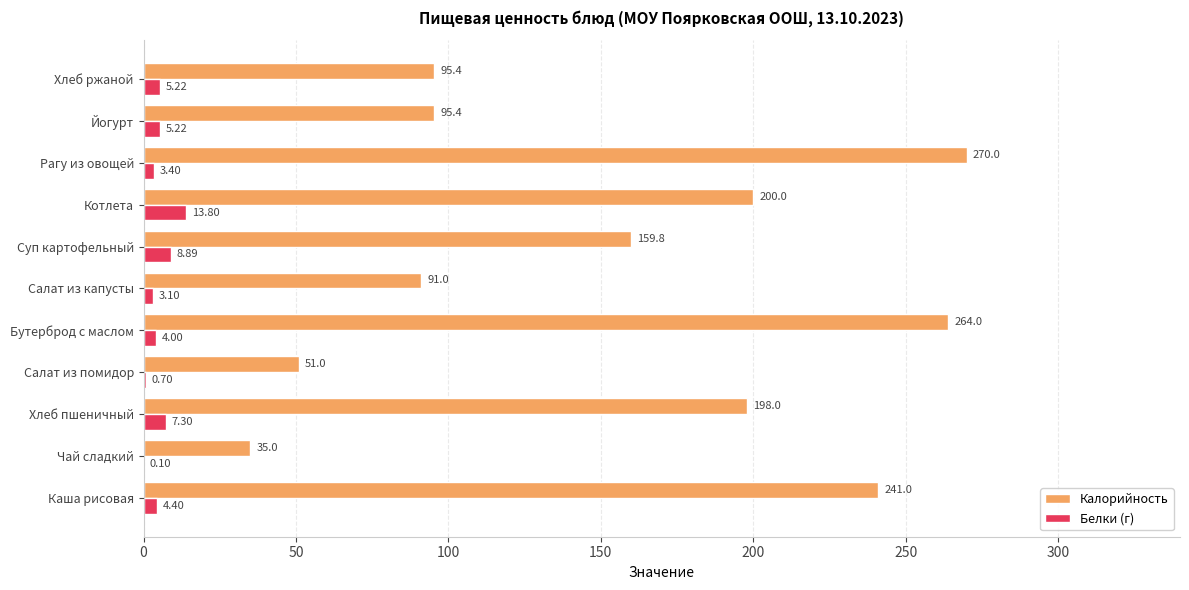

Which series has the largest total across all categories?

Калорийность